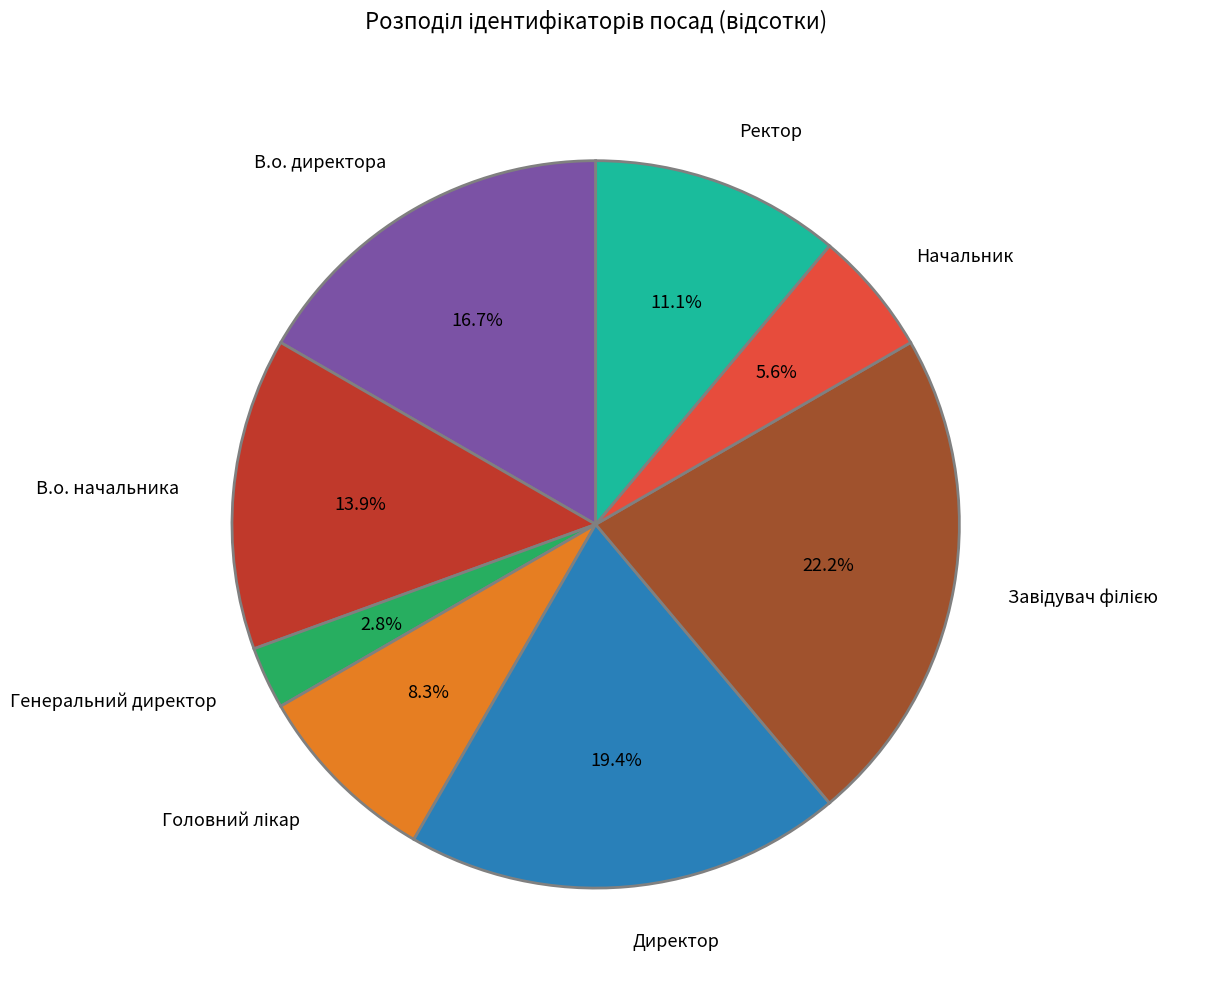

Is there any slice that represents more than half of the pie?

No